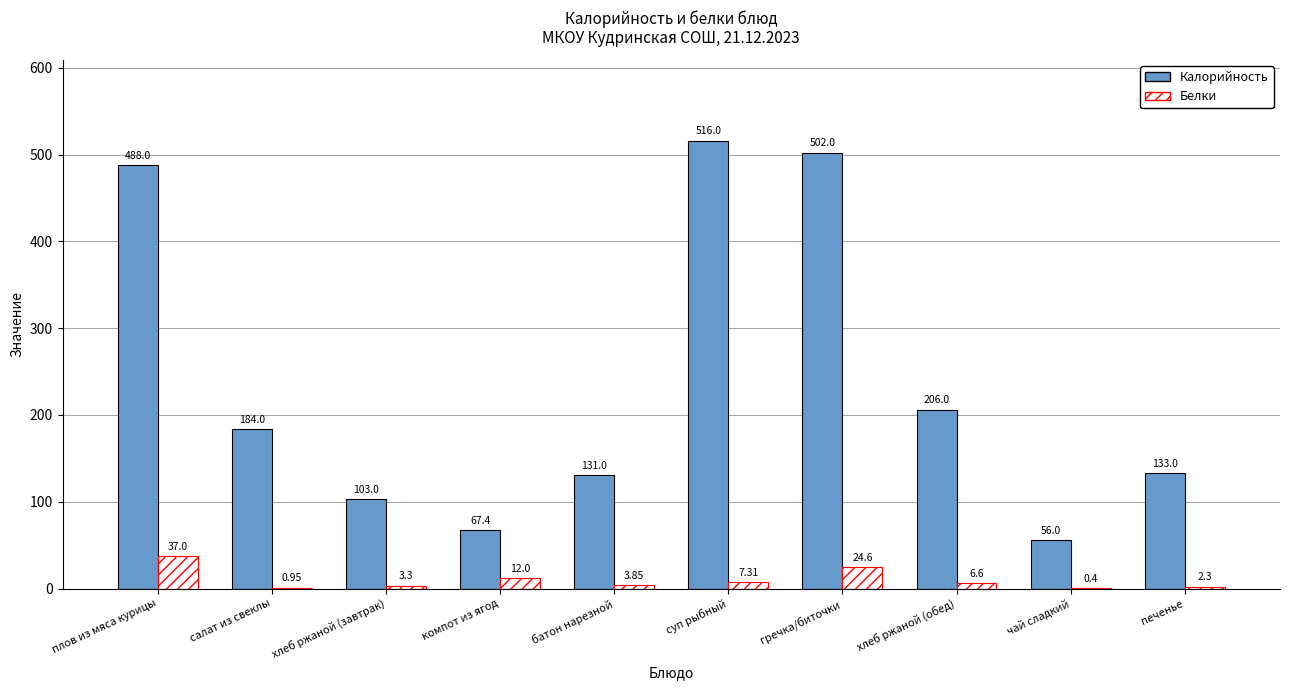

At which category is the sum across all series the highest?

гречка/биточки